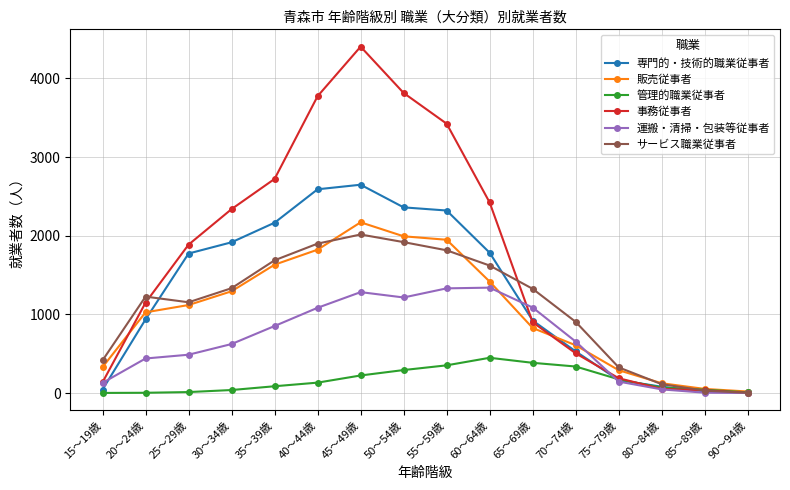

How many data points in 運搬・清掃・包装等従事者 are less than 654?

8